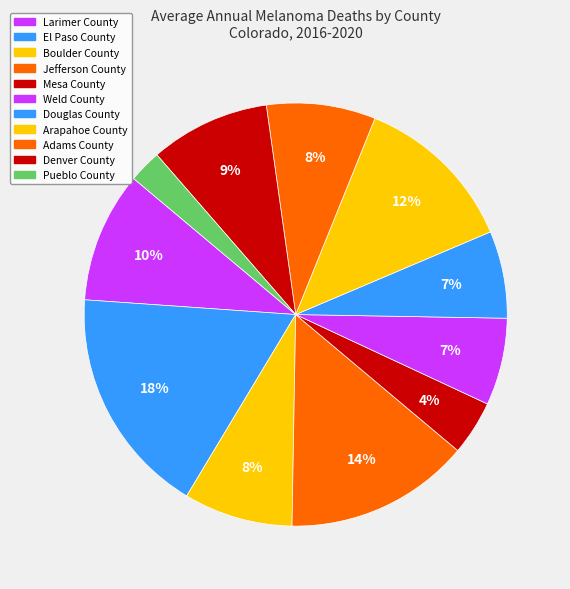

What percentage is the Weld County slice, to the nearest percent?

7%